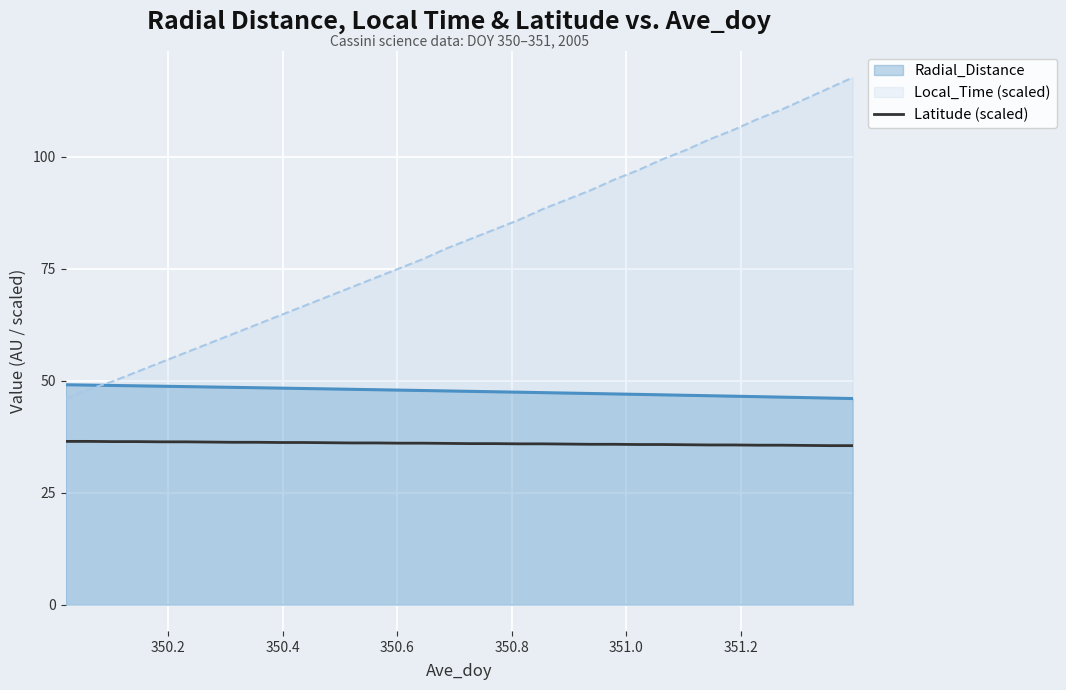

Which series has the largest range (max minus min)?

Local_Time (scaled)